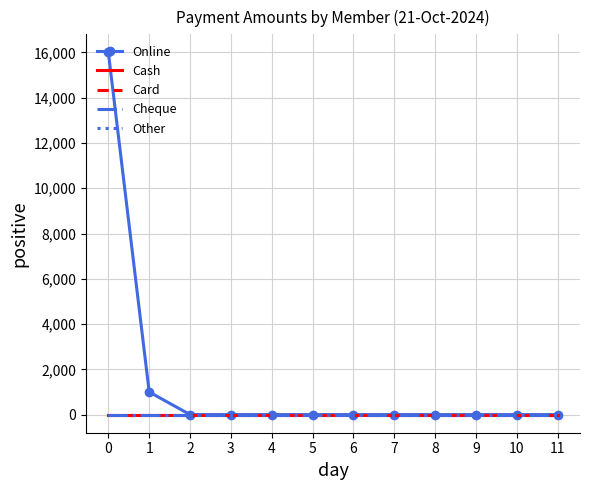

What are all the series names shown in the legend?

Online, Cash, Card, Cheque, Other